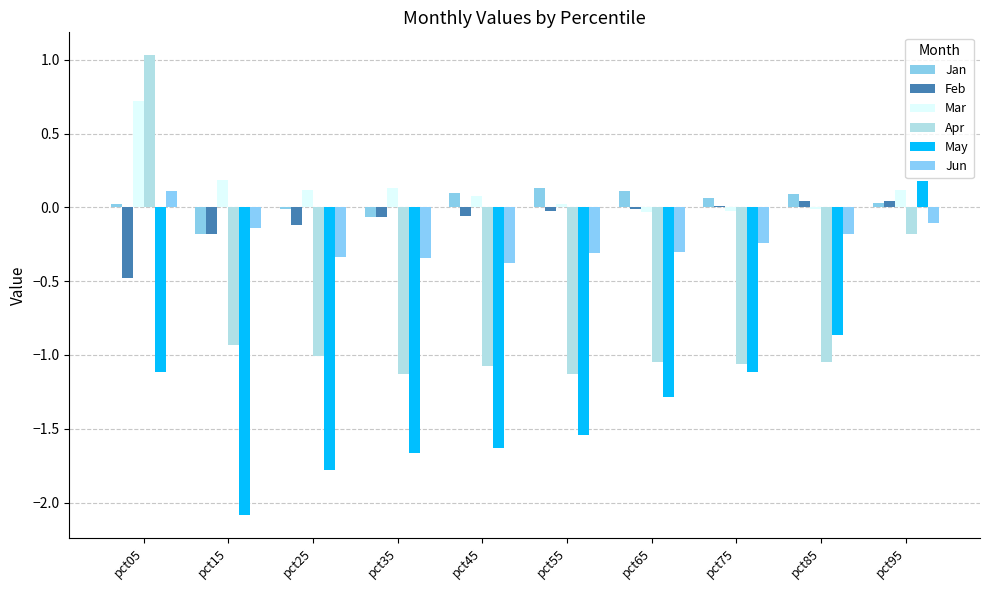

What value does the Mar series have at pct05?

0.7